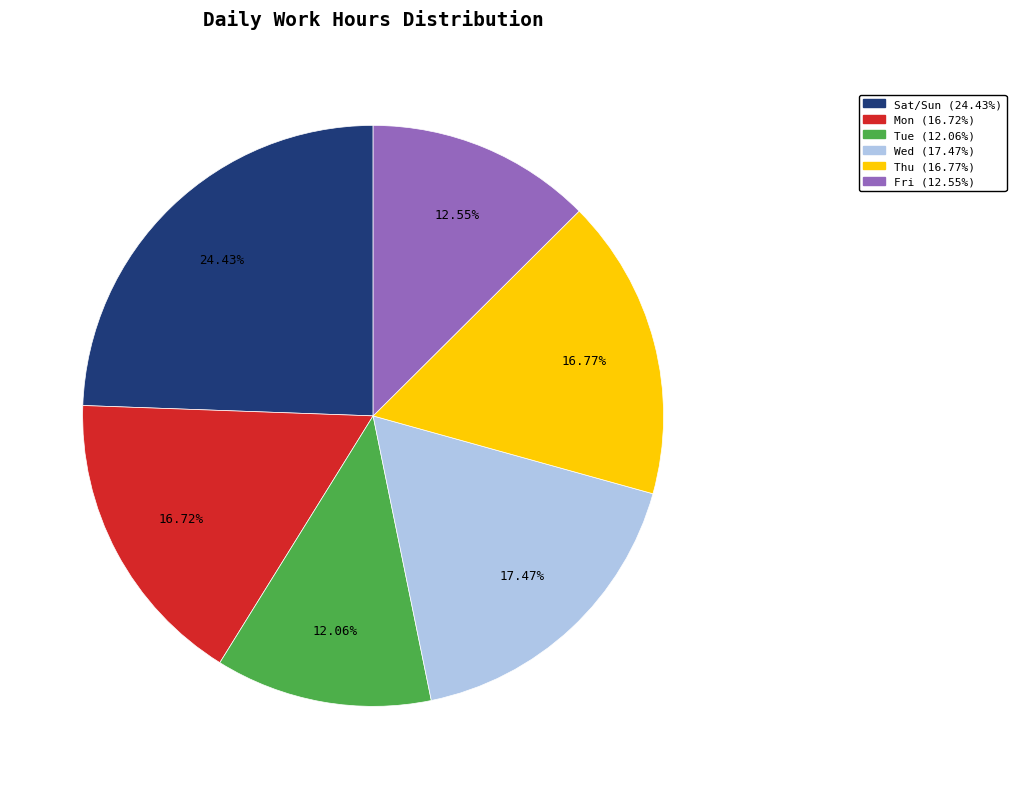

Is there any slice that represents more than half of the pie?

No